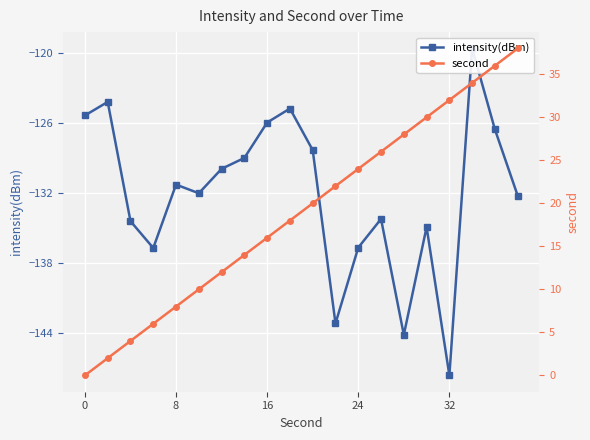

How many lines are shown in the chart?

2